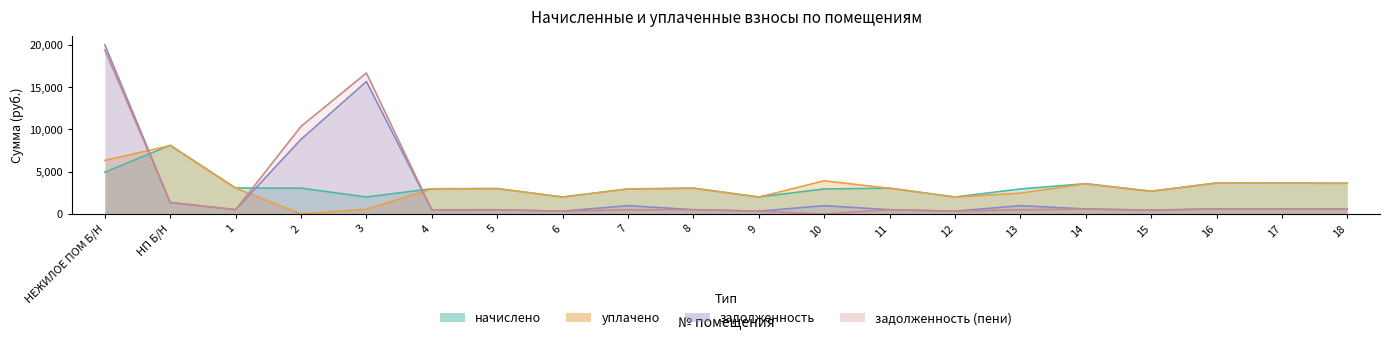

Which series changed the most between 8 and 15?

начислено